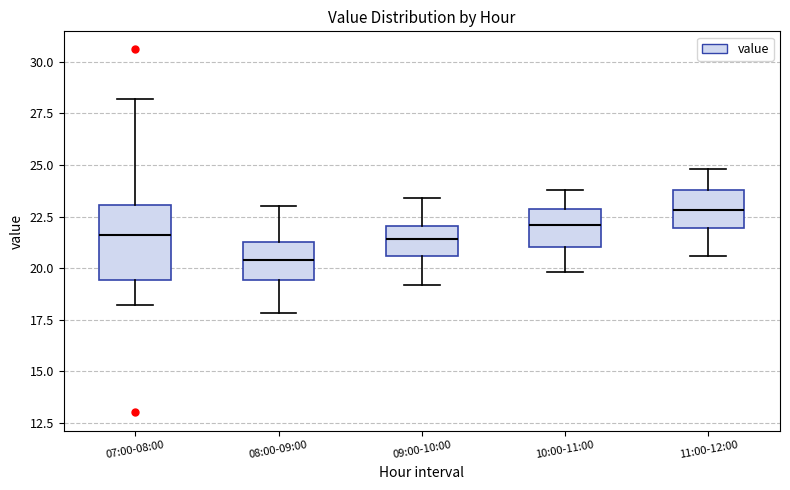

Reading left to right, transcribe this box plot: for each box, give where its median line is, the range the box spans, and where its two whiskers end, as read against the y-axis. The values are not printed on the chart, so give them approximately, as read against the axis.

07:00-08:00: median 21.5, box 19.5 to 23.0, whiskers 18.0 to 28.0
08:00-09:00: median 20.5, box 19.5 to 21.5, whiskers 18.0 to 23.0
09:00-10:00: median 21.5, box 20.5 to 22.0, whiskers 19.0 to 23.5
10:00-11:00: median 22.0, box 21.0 to 23.0, whiskers 20.0 to 24.0
11:00-12:00: median 23.0, box 22.0 to 24.0, whiskers 20.5 to 25.0